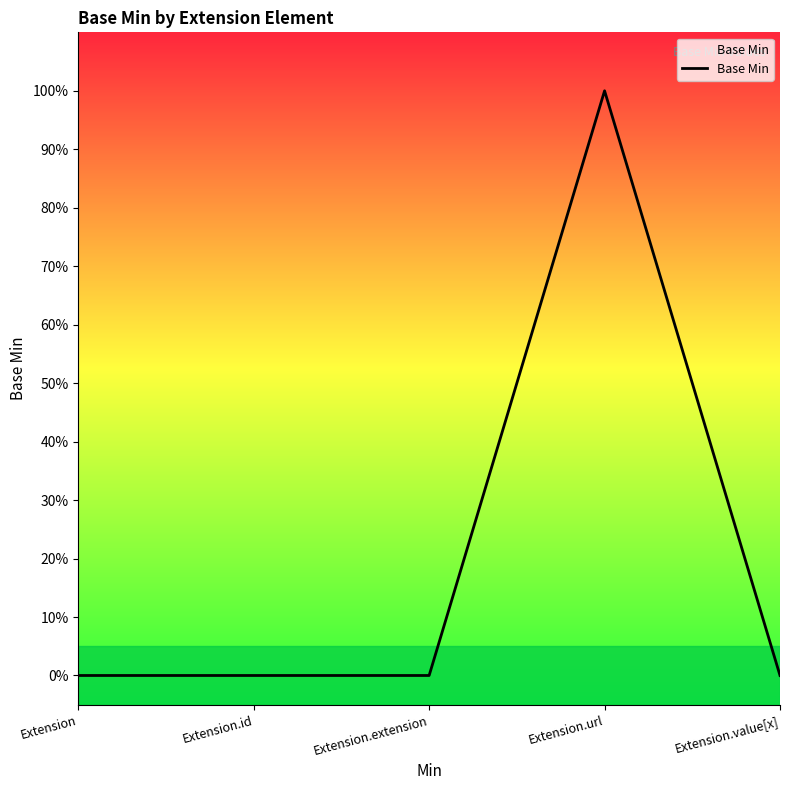

Which has a higher value, Extension.value[x] or Extension?

Extension.value[x]